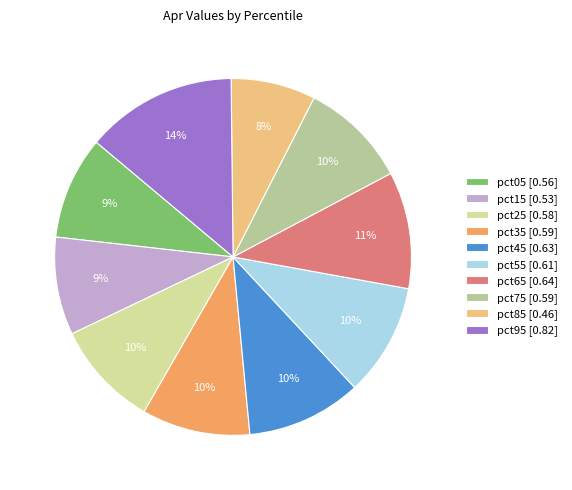

True or false: pct35 accounts for 1% of the total.

False